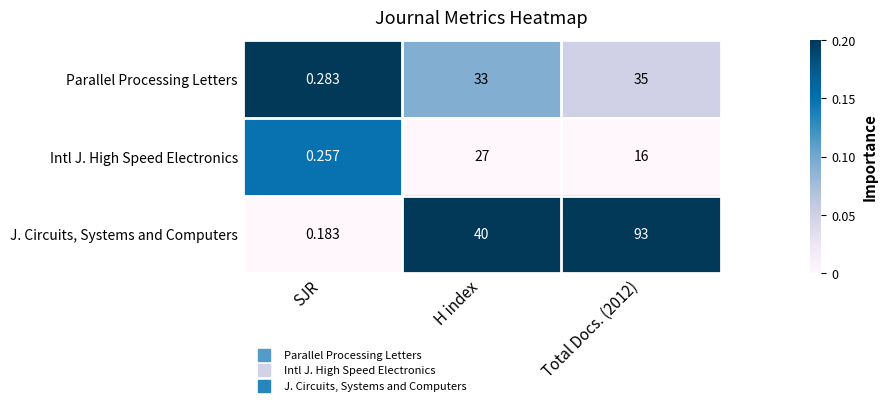

At H index, list the series in order from largest to smallest.

J. Circuits, Systems and Computers, Parallel Processing Letters, Intl J. High Speed Electronics